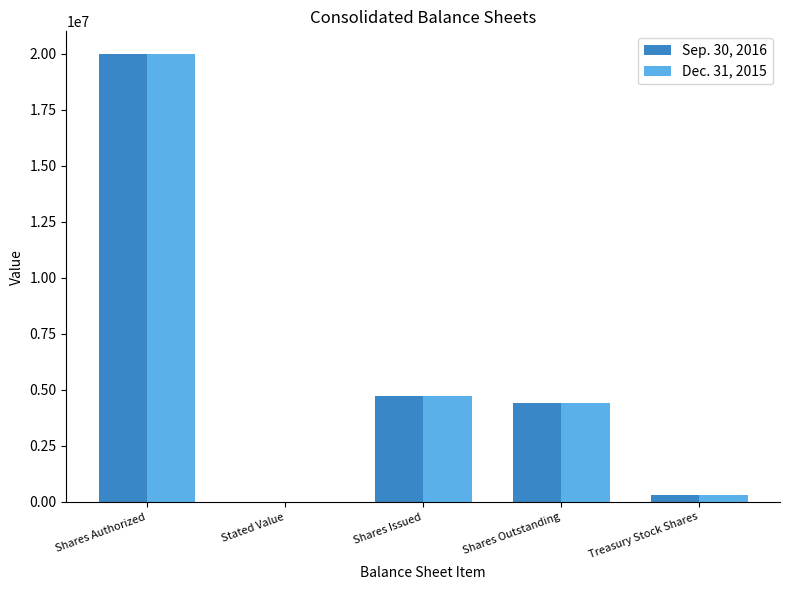

How many groups of bars are there?

5